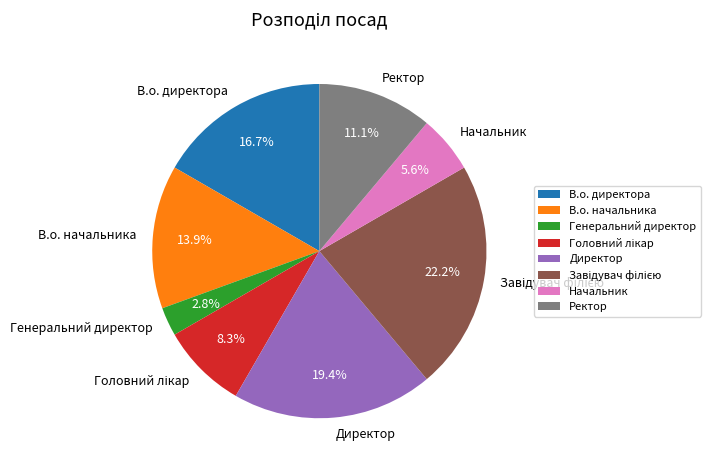

How many segments does this pie chart have?

8